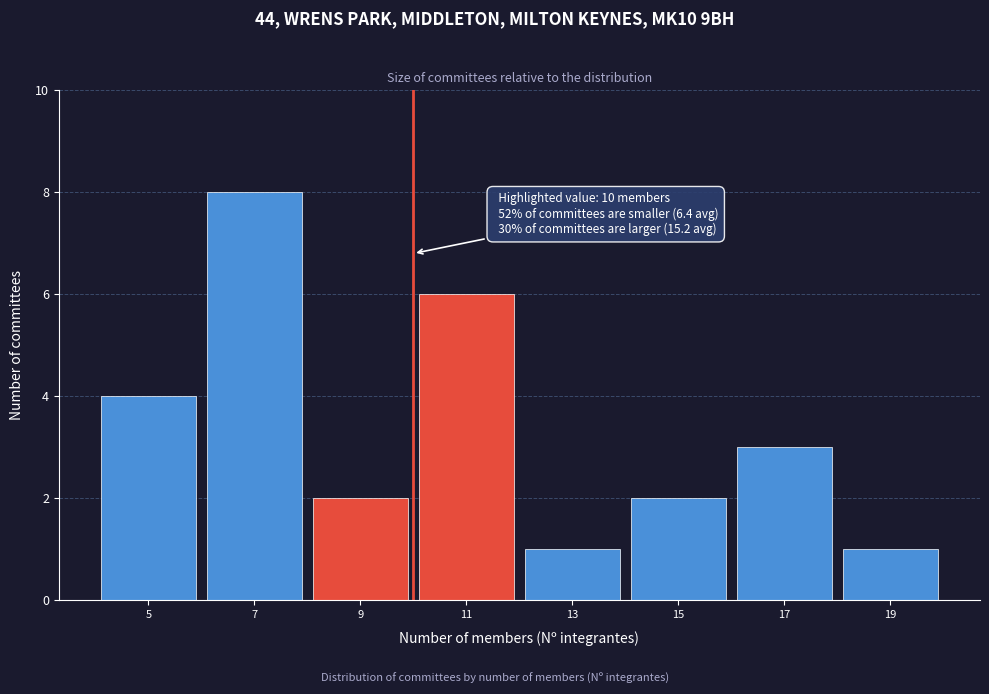

Which range on the x-axis has the tallest bar?

6 to 8